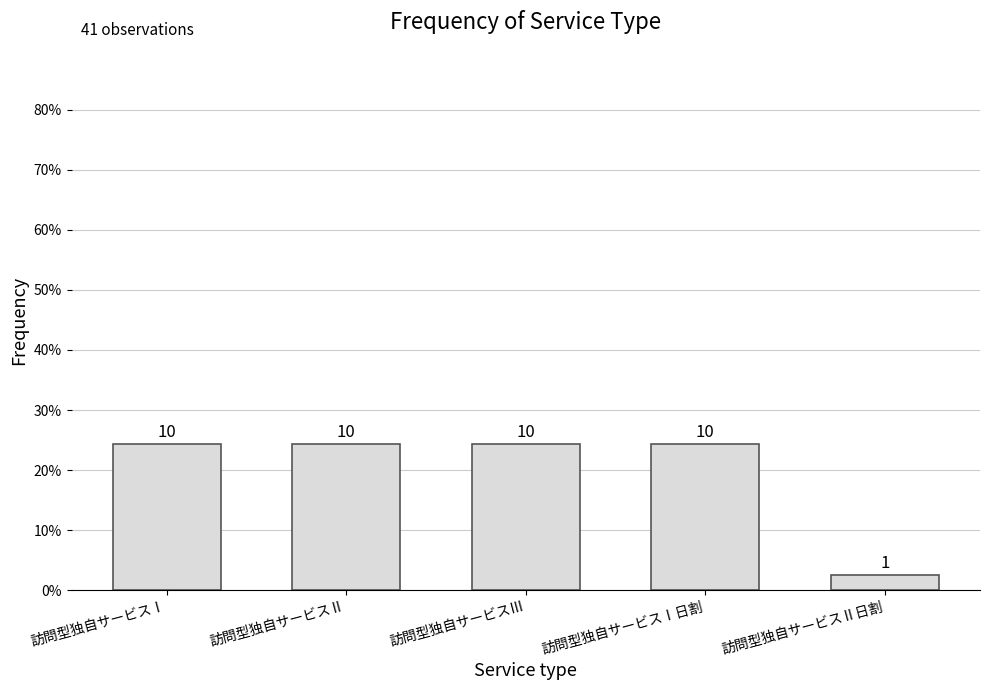

What is the difference between the values at 訪問型独自サービスⅡ日割 and 訪問型独自サービスⅠ?

9